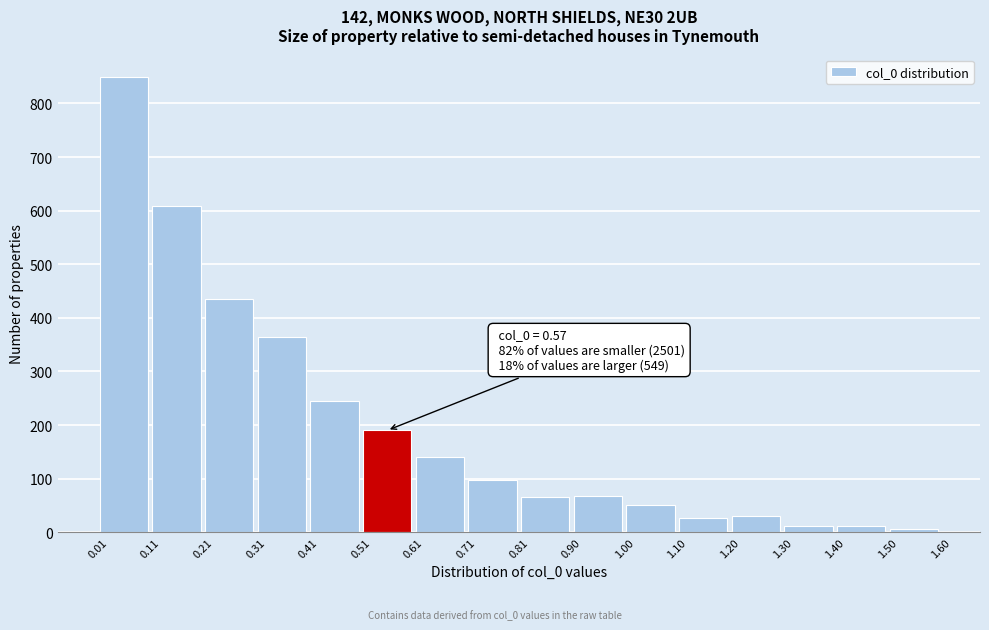

Which range on the x-axis has the tallest bar?

0.01 to 0.11